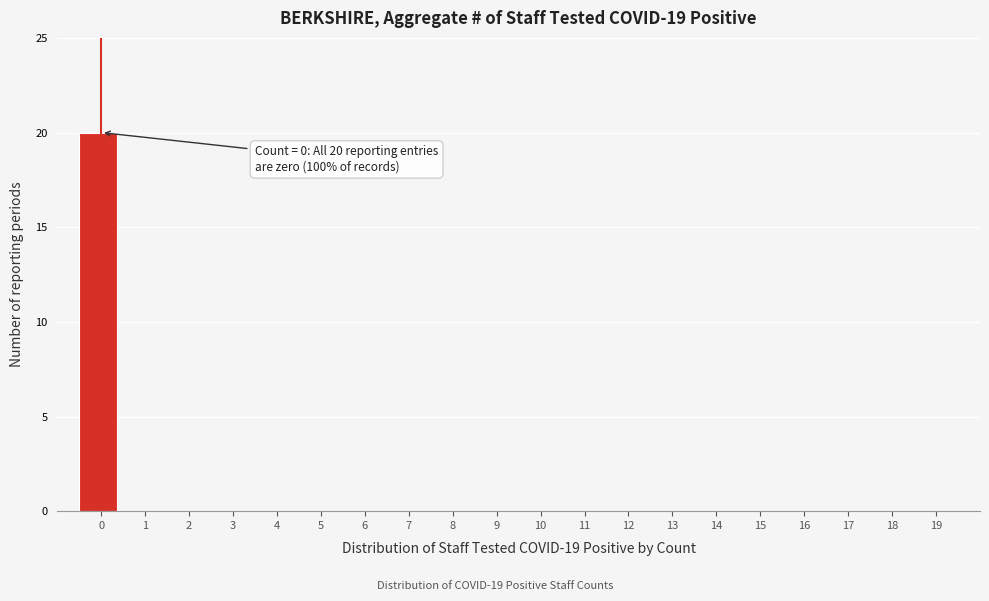

Reading left to right, transcribe all the data shown in this chart.

0=20	1=0	2=0	3=0	4=0	5=0	6=0	7=0	8=0	9=0	10=0	11=0	12=0	13=0	14=0	15=0	16=0	17=0	18=0	19=0